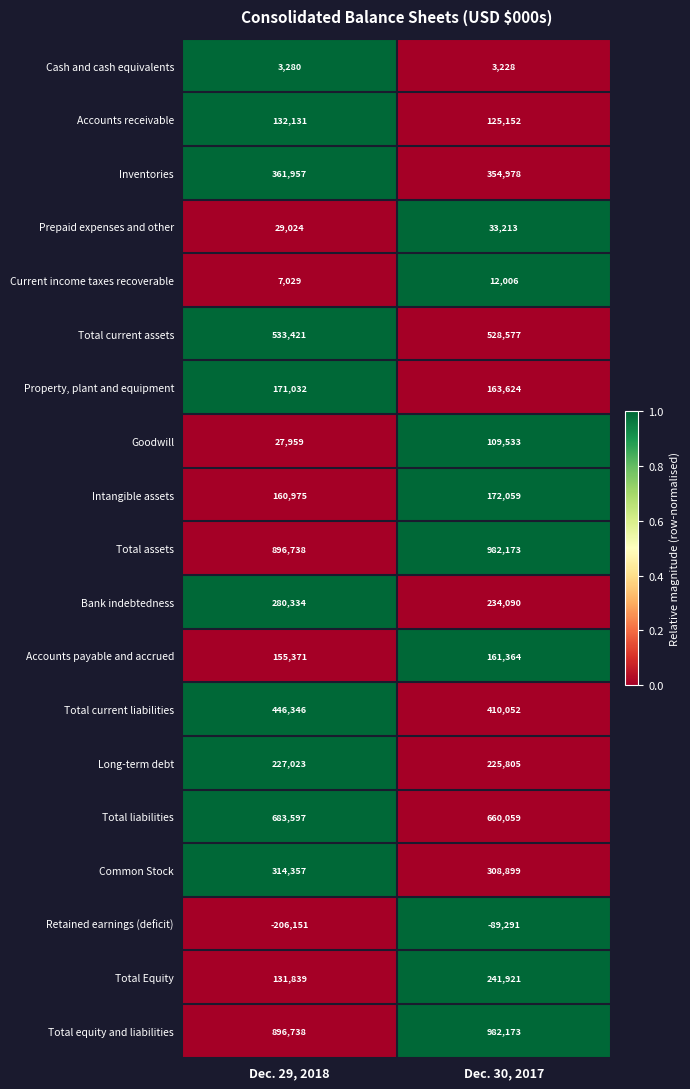

At which label is Inventories closest to 358467?

Dec. 30, 2017